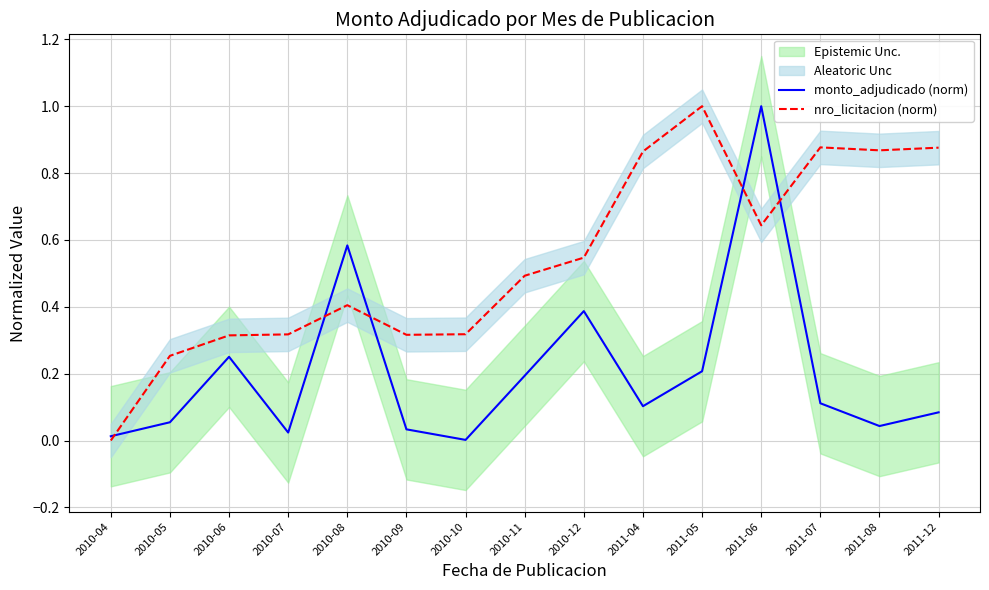

Which series has the largest range (max minus min)?

nro_licitacion (norm)